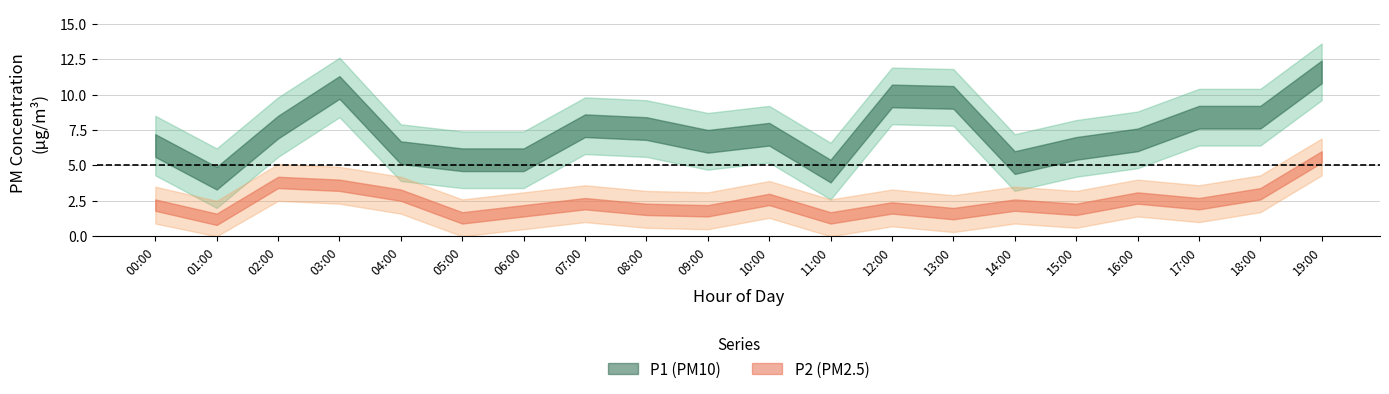

True or false: P2_upper has a value of 3.4 at 05:00.

False